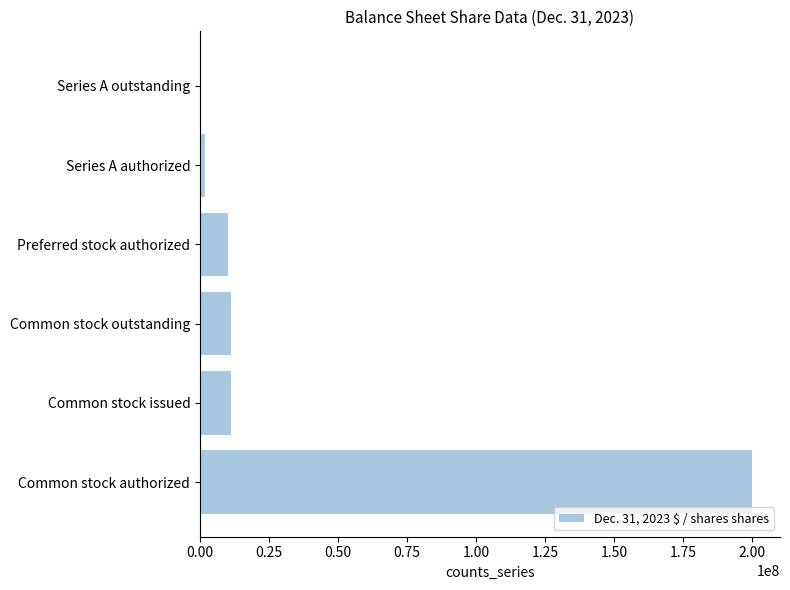

What is the sum of the values at Common stock issued and Common stock authorized?

211156987